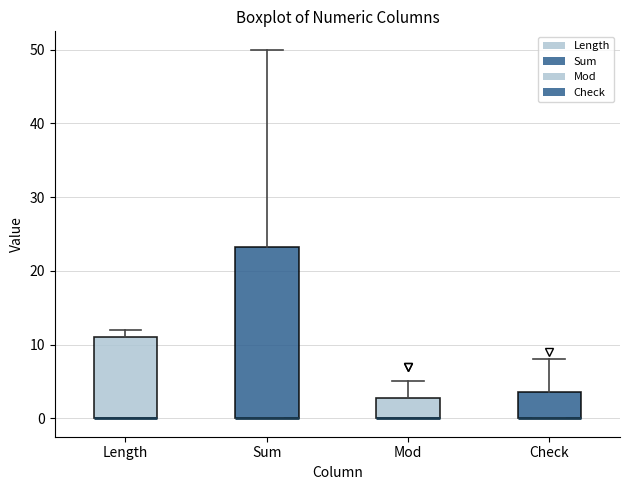

Where is the upper edge of the box for Mod on the y-axis? The values are not printed on the chart, so give them approximately, as read against the axis.

3